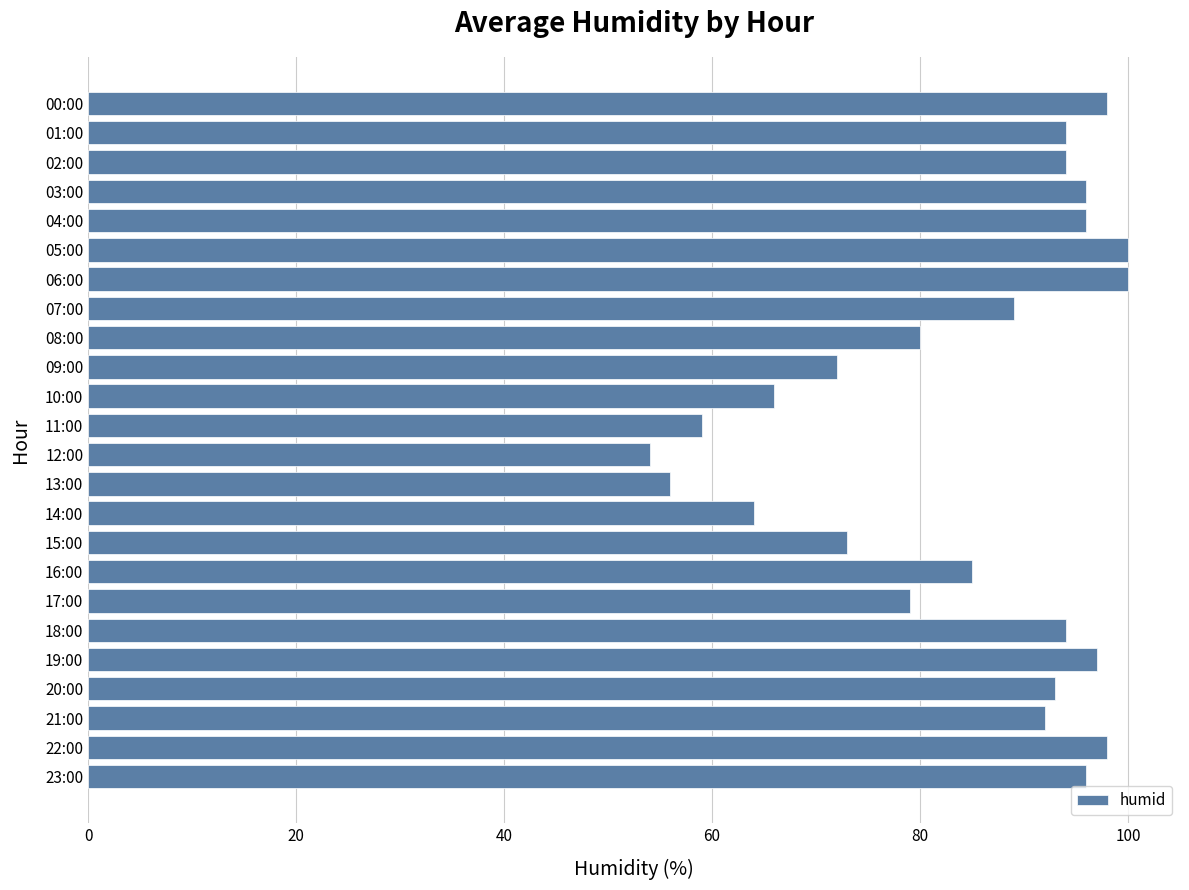

What is the change in value from 13:00 to 17:00?

+23